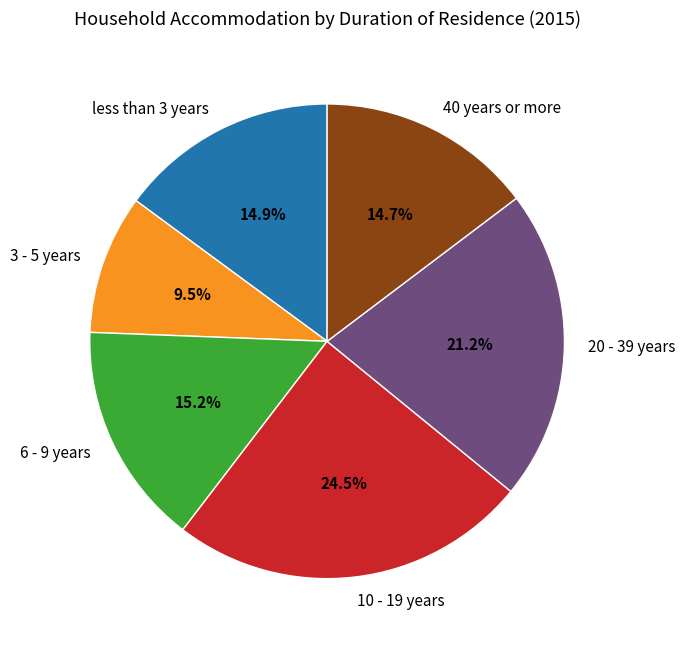

To the nearest percent, what portion does 20 - 39 years represent?

21%